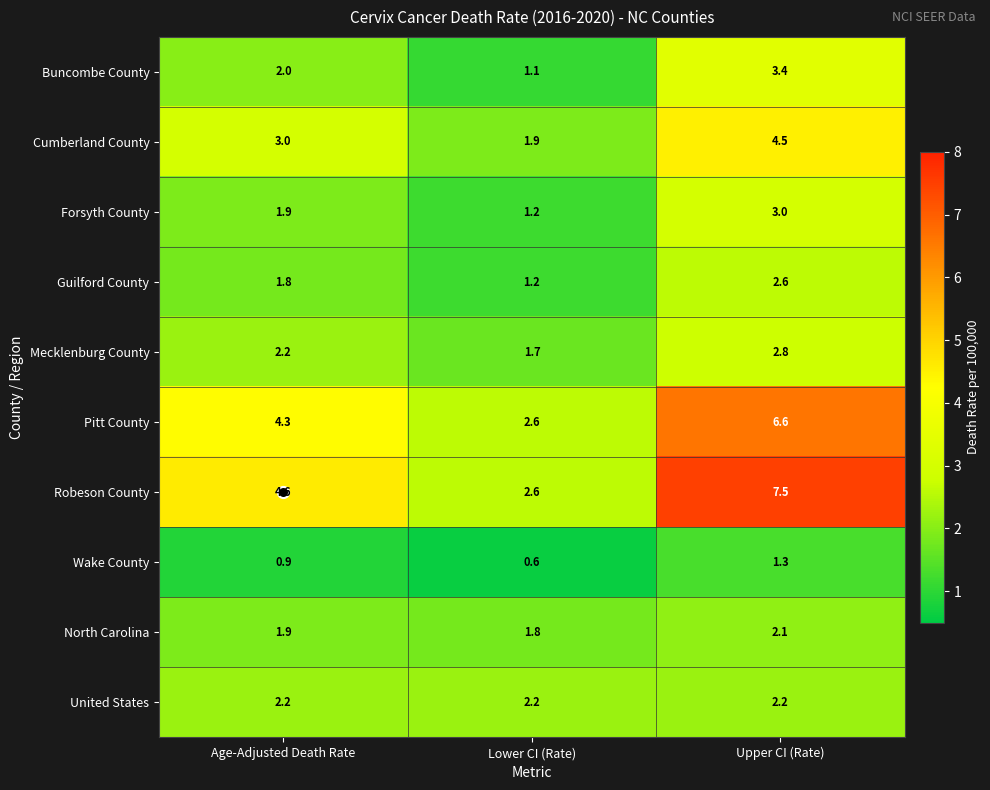

What is the difference between the Guilford County values at Lower CI (Rate) and Upper CI (Rate)?

1.4